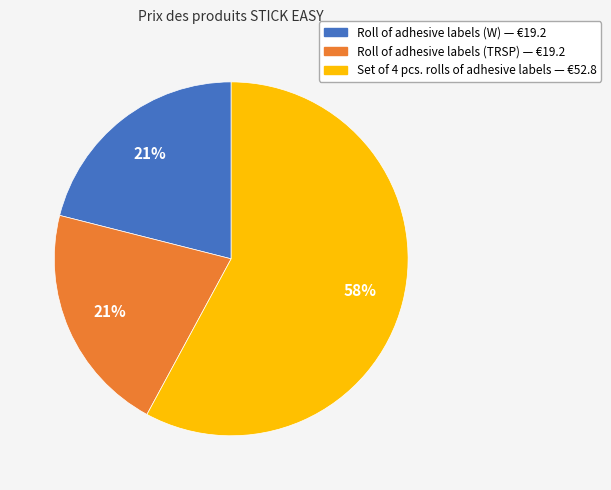

To the nearest percent, what is the average slice percentage?

33%